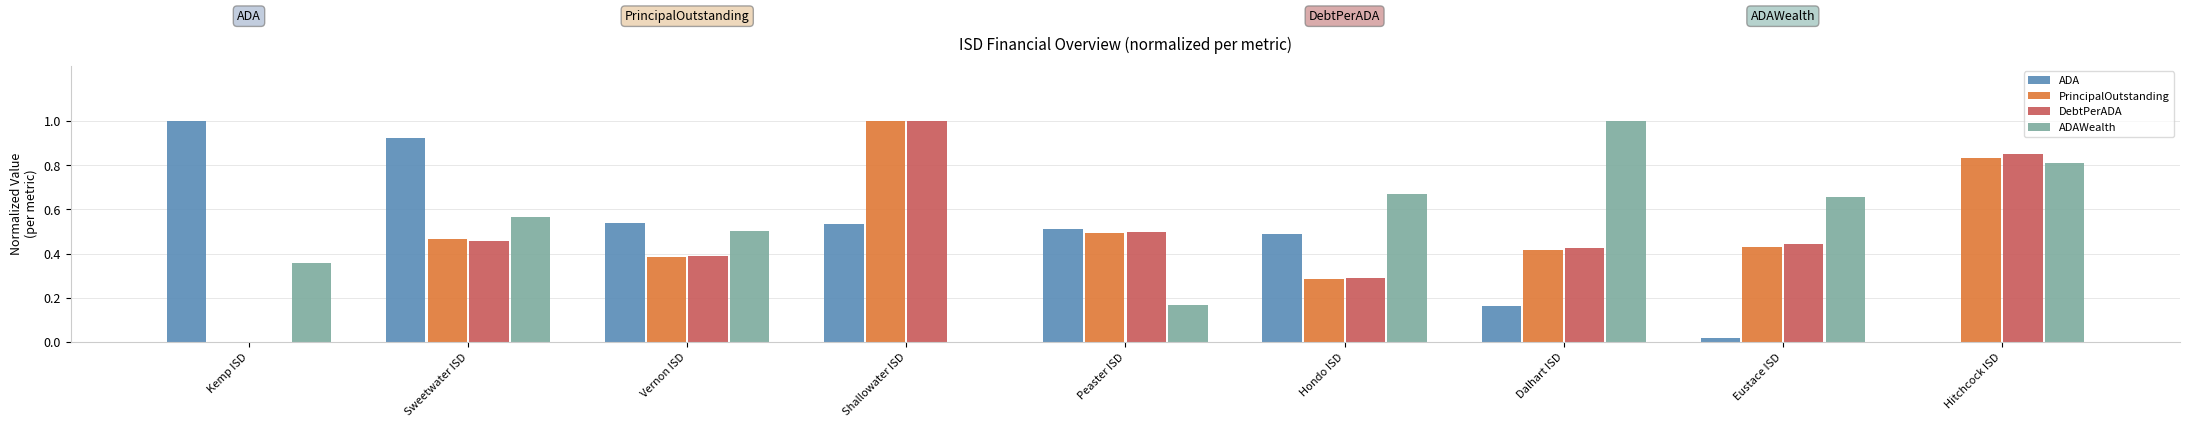

At which category is the sum across all series the highest?

Shallowater ISD